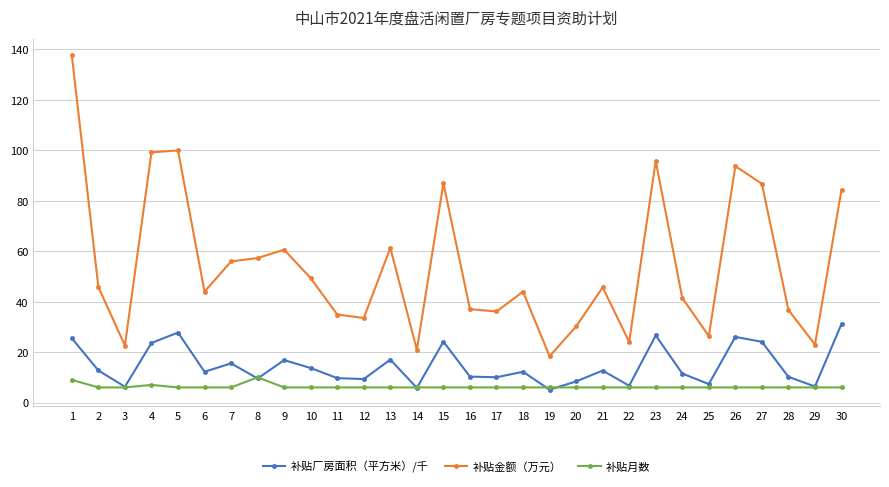

Is the value of 补贴厂房面积（平方米）/千 at 24 greater than the value of 补贴月数 at 7?

Yes